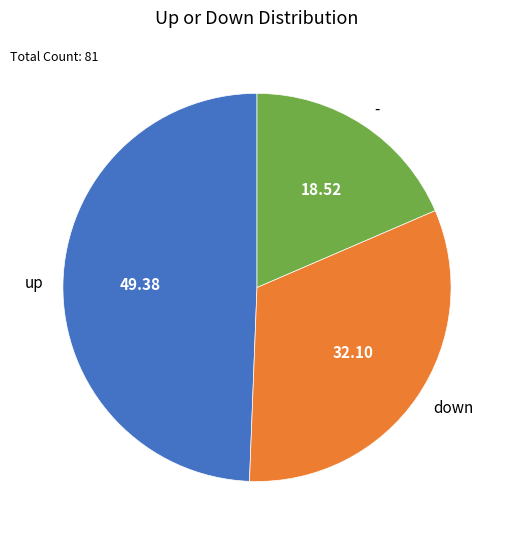

Combined, do down and - account for over 50%?

Yes